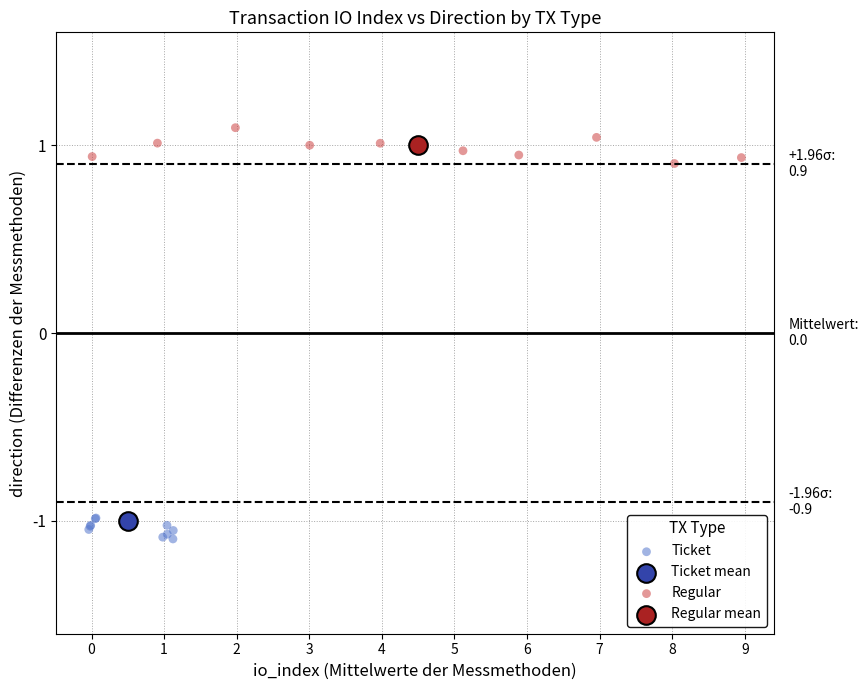

What are all the series names shown in the legend?

Ticket, Ticket mean, Regular, Regular mean